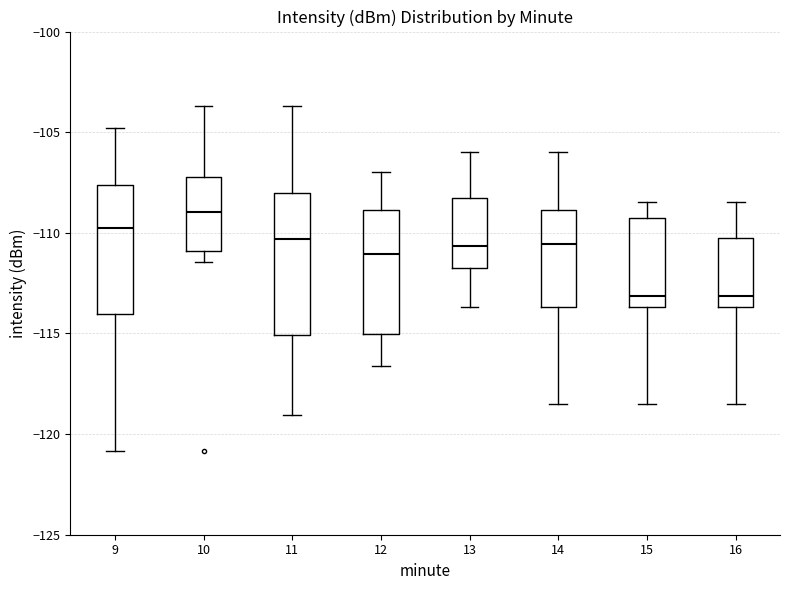

Where does the upper whisker of the box at x = 15 end on the y-axis? The values are not printed on the chart, so give them approximately, as read against the axis.

-108.5